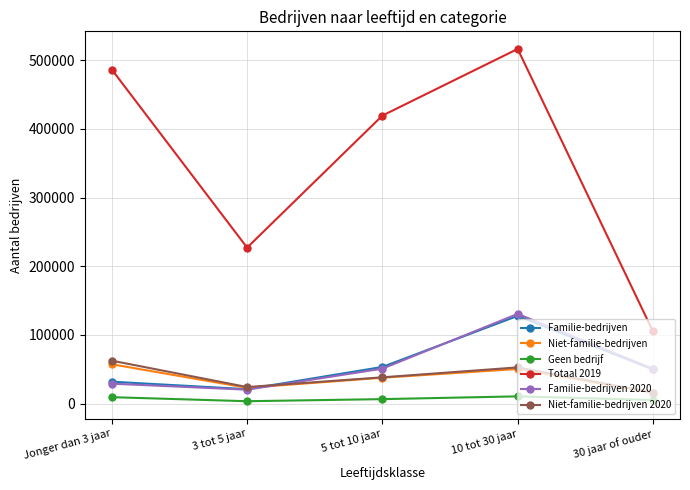

What is the average value of the Niet-familie-bedrijven series?

36868